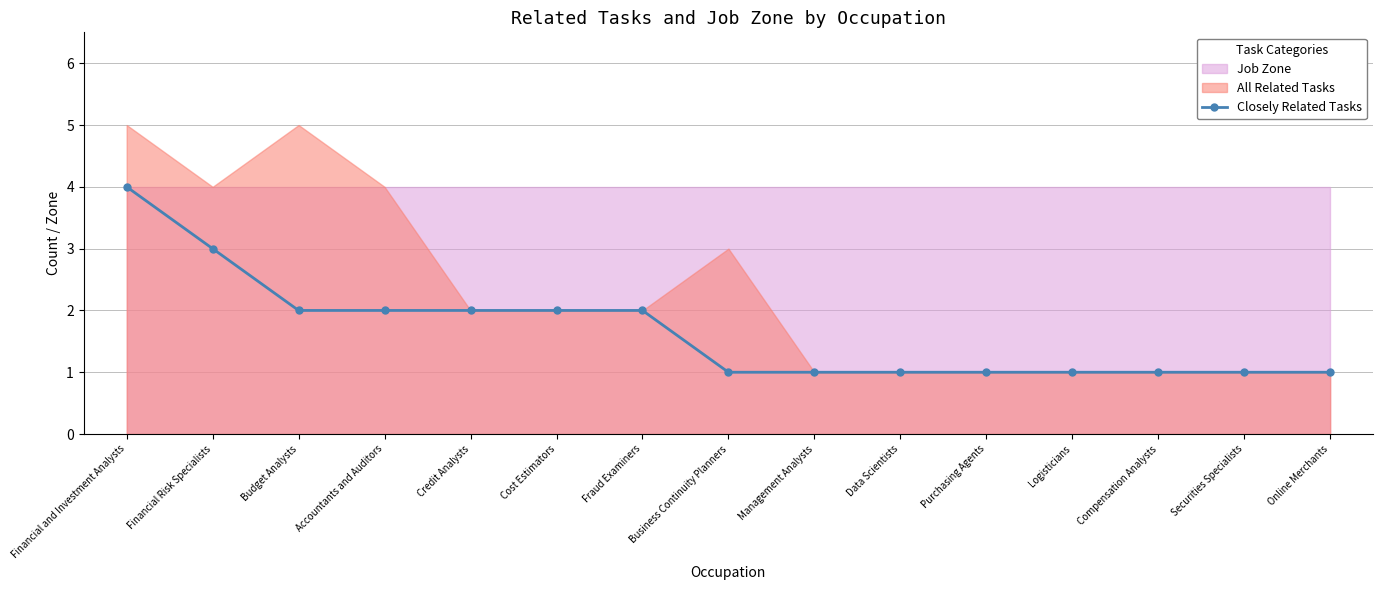

Between Accountants and Auditors and Securities Specialists, which is larger?

Accountants and Auditors